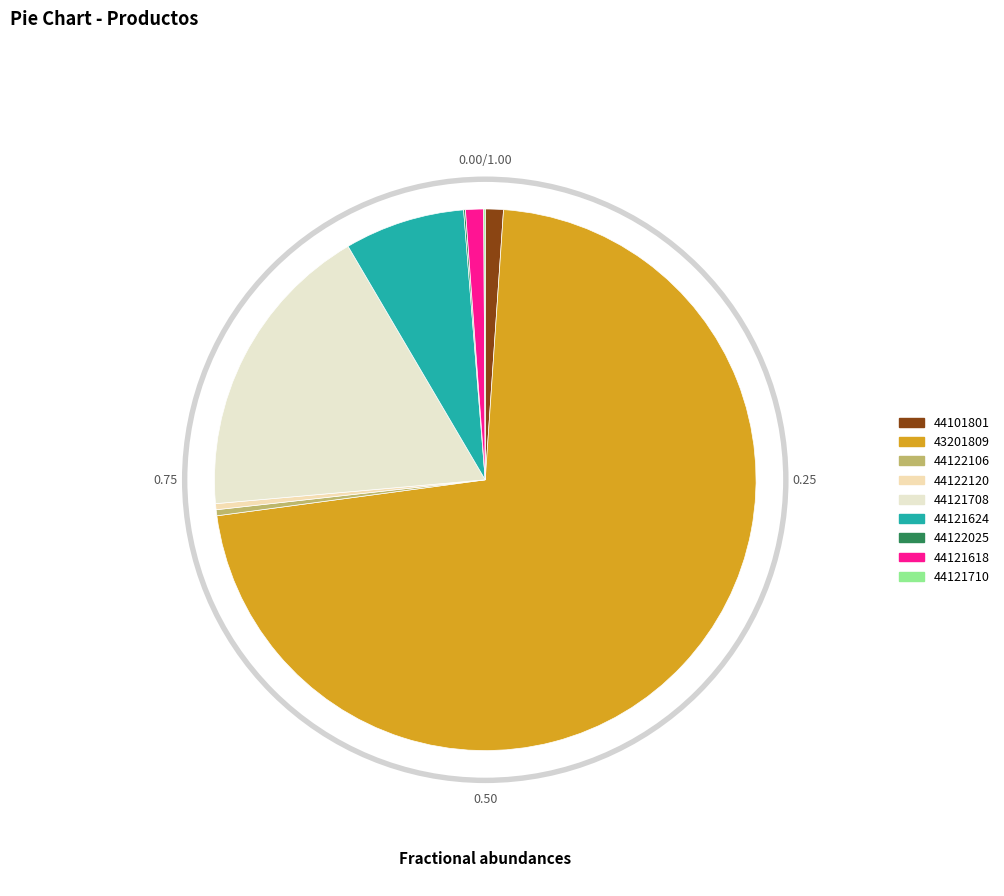

Rank the categories by value from lowest to highest.

44121710, 44122025, 44122106, 44122120, 44101801, 44121618, 44121624, 44121708, 43201809